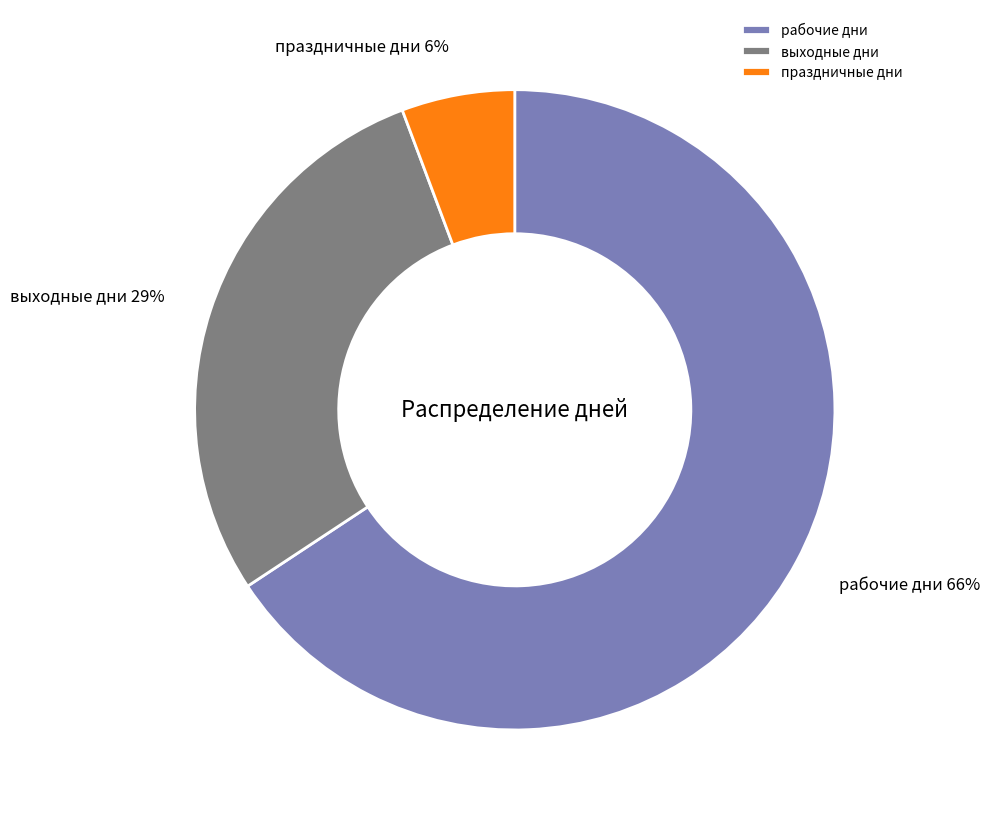

To the nearest percent, what percentage of the pie is праздничные дни?

6%